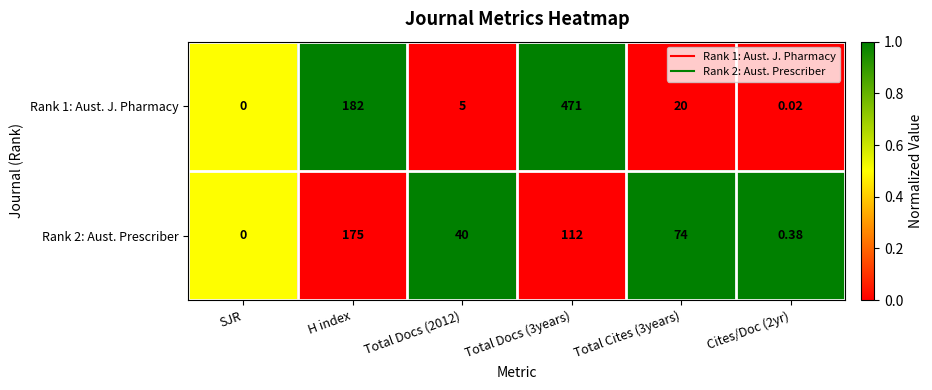

Where does the Rank 2: Aust. Prescriber series first go above 74?

H index